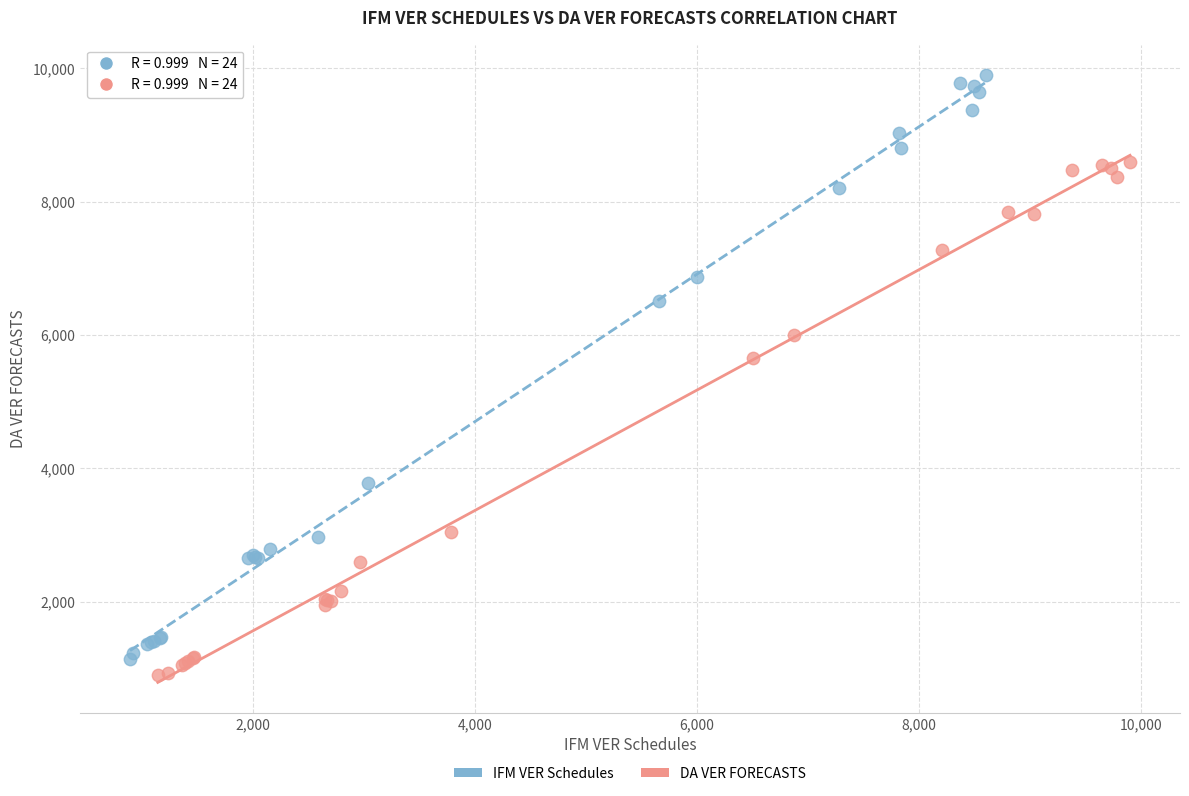

Which series contains the highest Y value?

IFM VER Schedules